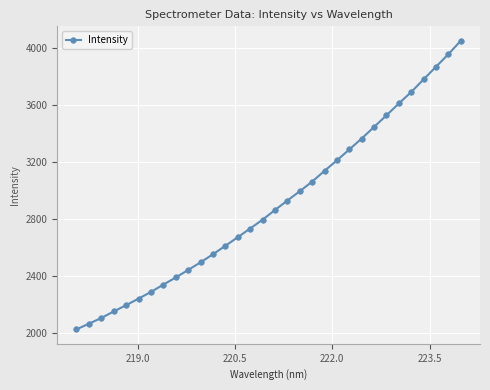

What is the difference between the second highest and minimum values?

1925.5